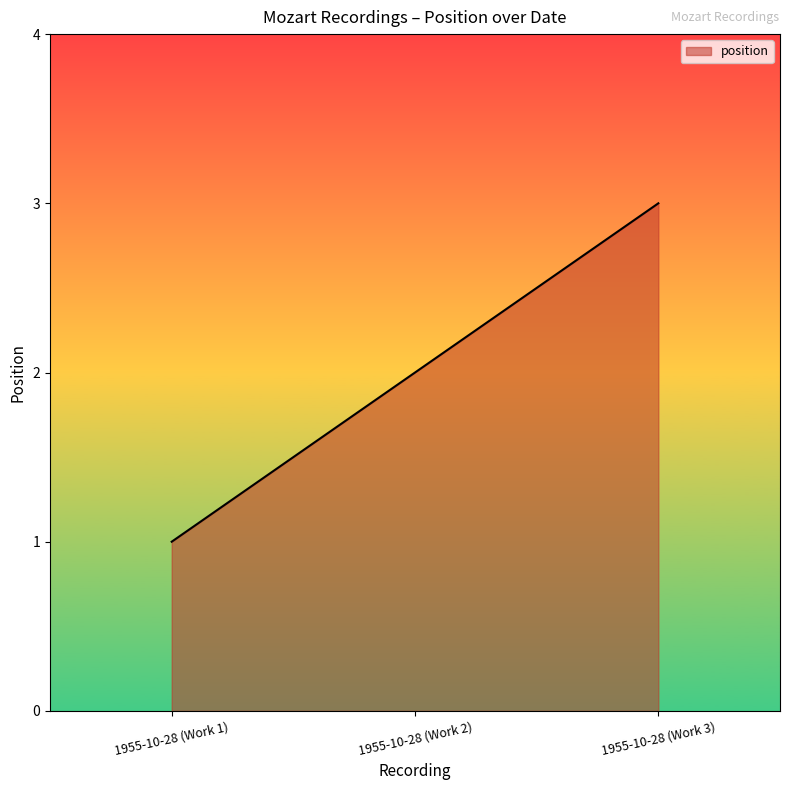

List the labels in order of value, largest first.

1955-10-28 (Work 3), 1955-10-28 (Work 2), 1955-10-28 (Work 1)